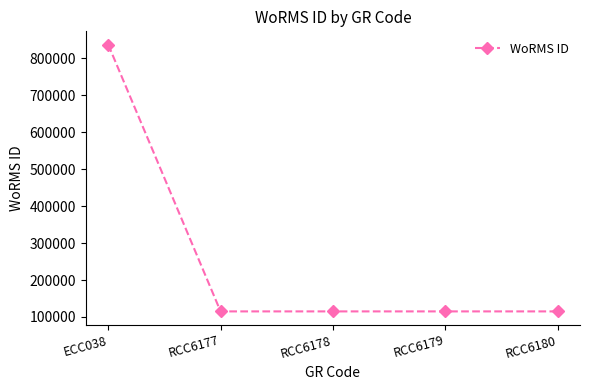

Does the chart display data point markers on the line(s)?

Yes